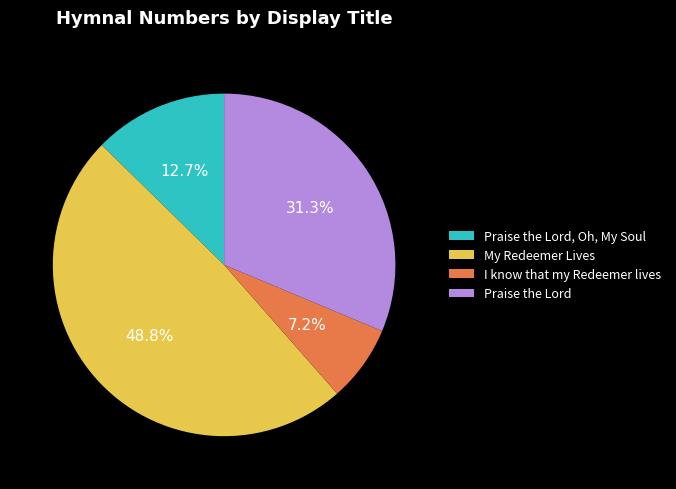

The I know that my Redeemer lives slice represents 7% of the pie. True or false?

True